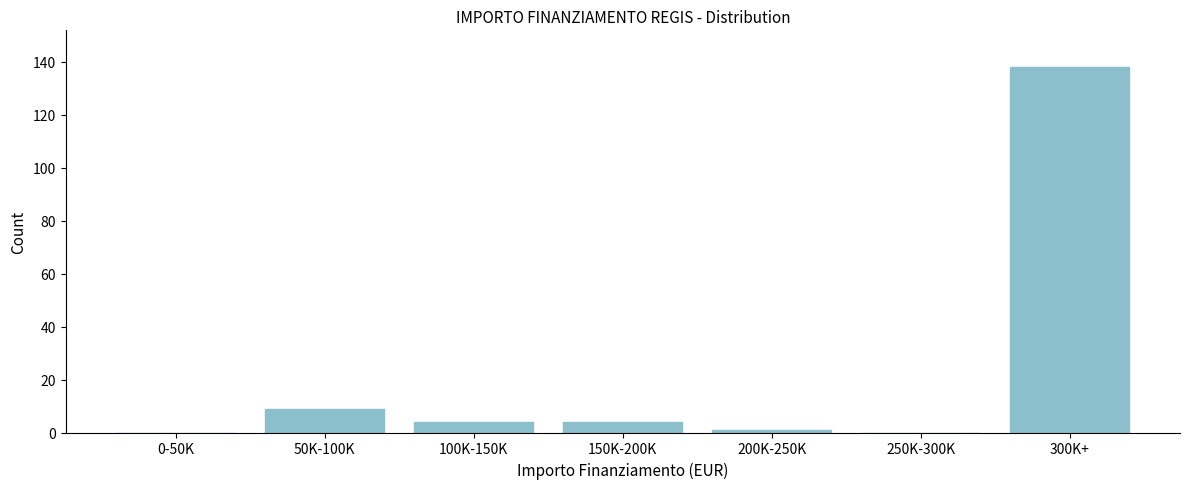

Reading left to right, transcribe all the data shown in this chart.

0-50K=0	50K-100K=9	100K-150K=4	150K-200K=4	200K-250K=1	250K-300K=0	300K+=138